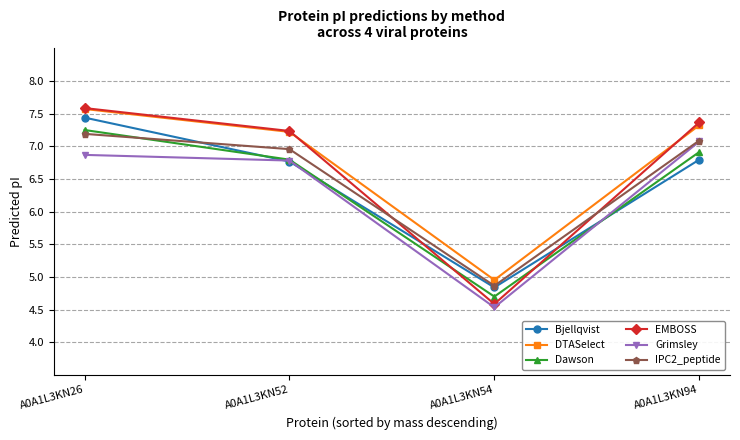

How many data points in IPC2_peptide are above 7?

2